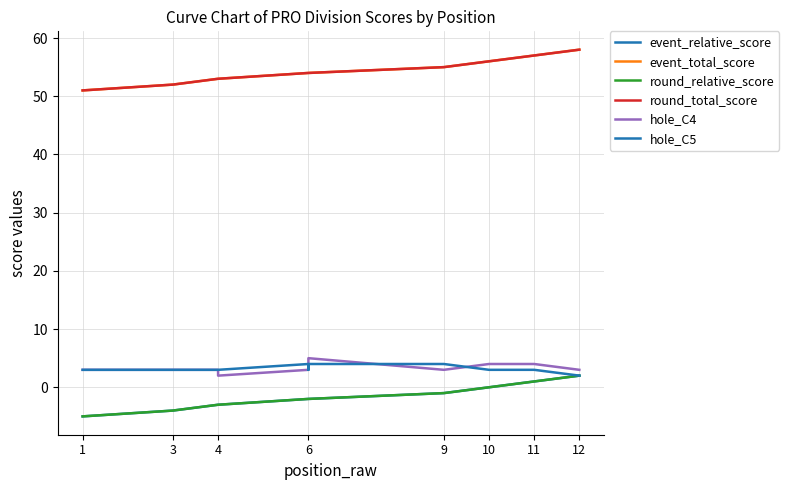

Between 10 and 12, which series saw the biggest shift?

event_relative_score